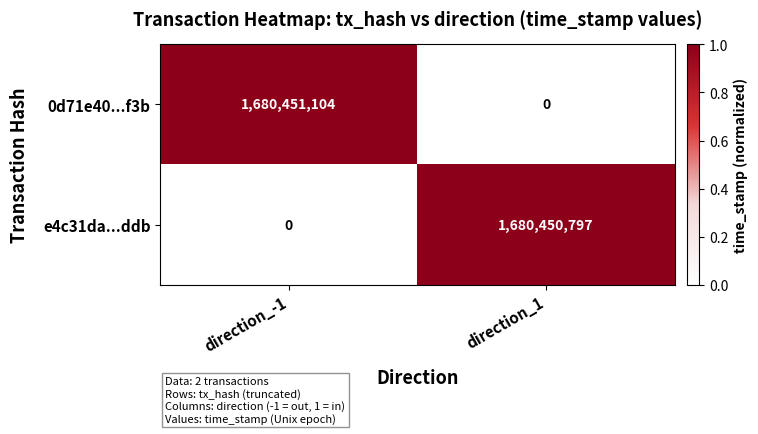

Reading left to right, list all the values displayed in this chart.

0d71e40...f3b: direction_-1=1680451104	direction_1=0
e4c31da...ddb: direction_-1=0	direction_1=1680450797